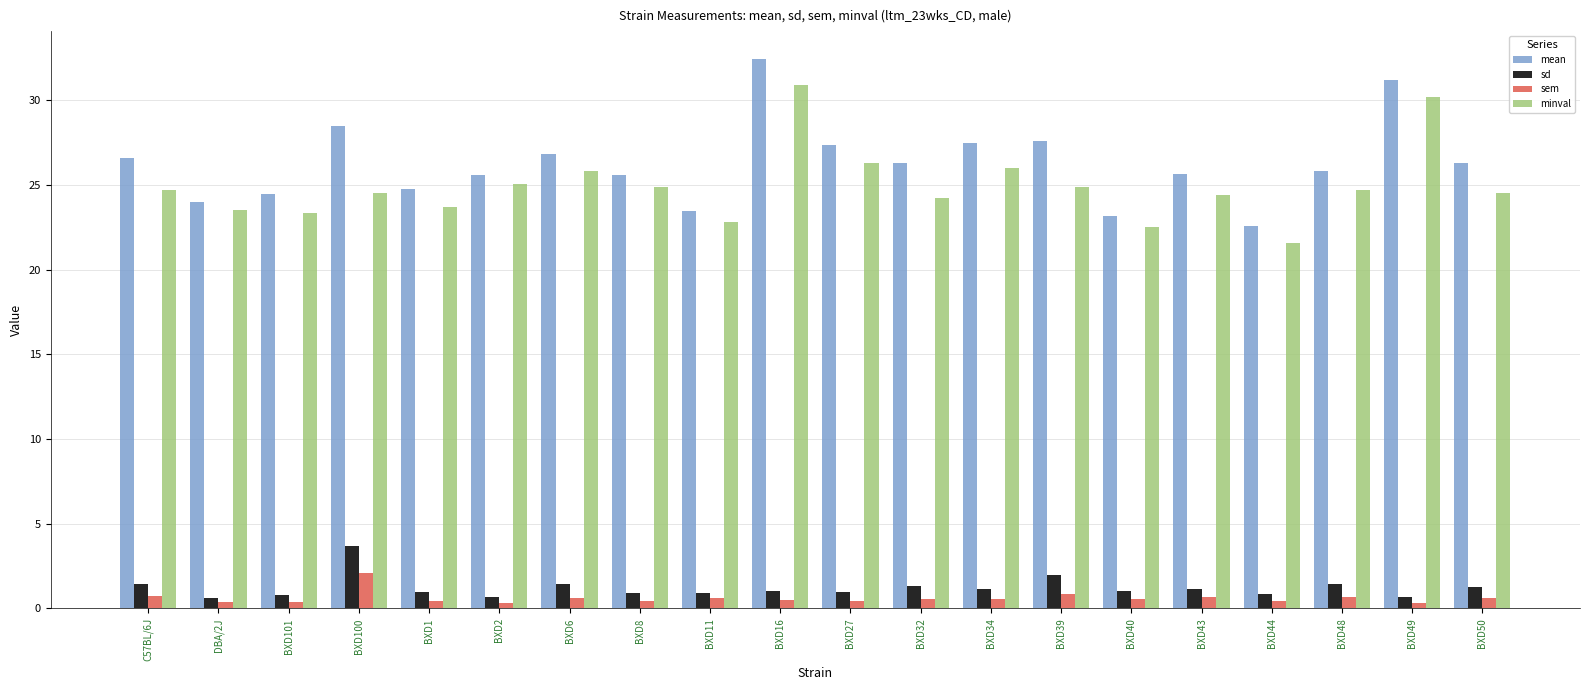

What are all the series names shown in the legend?

mean, sd, sem, minval